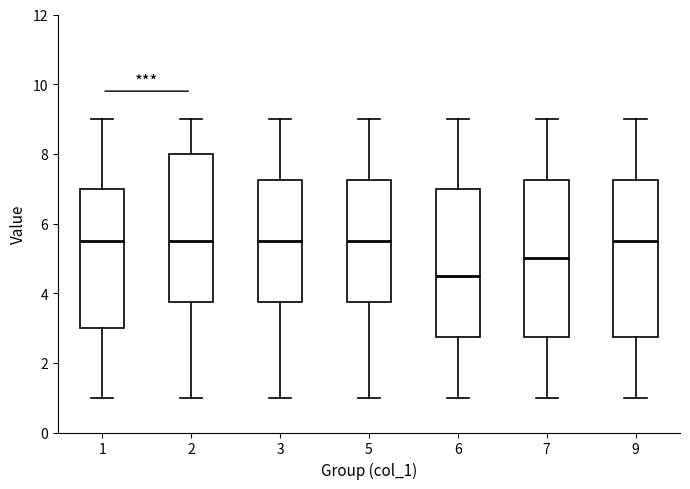

Where does the lower whisker of the box at x = 5 end on the y-axis? The values are not printed on the chart, so give them approximately, as read against the axis.

1.0